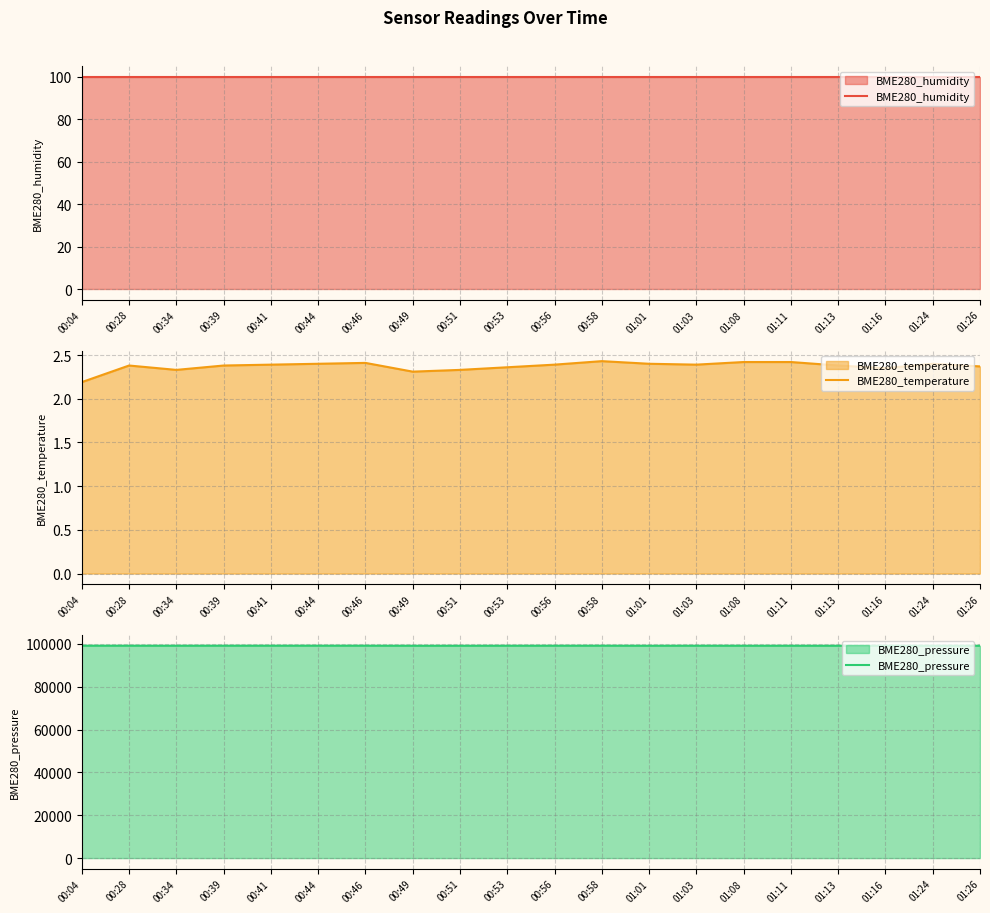

The BME280_pressure series shows 99174.3 at 00:44. True or false?

True